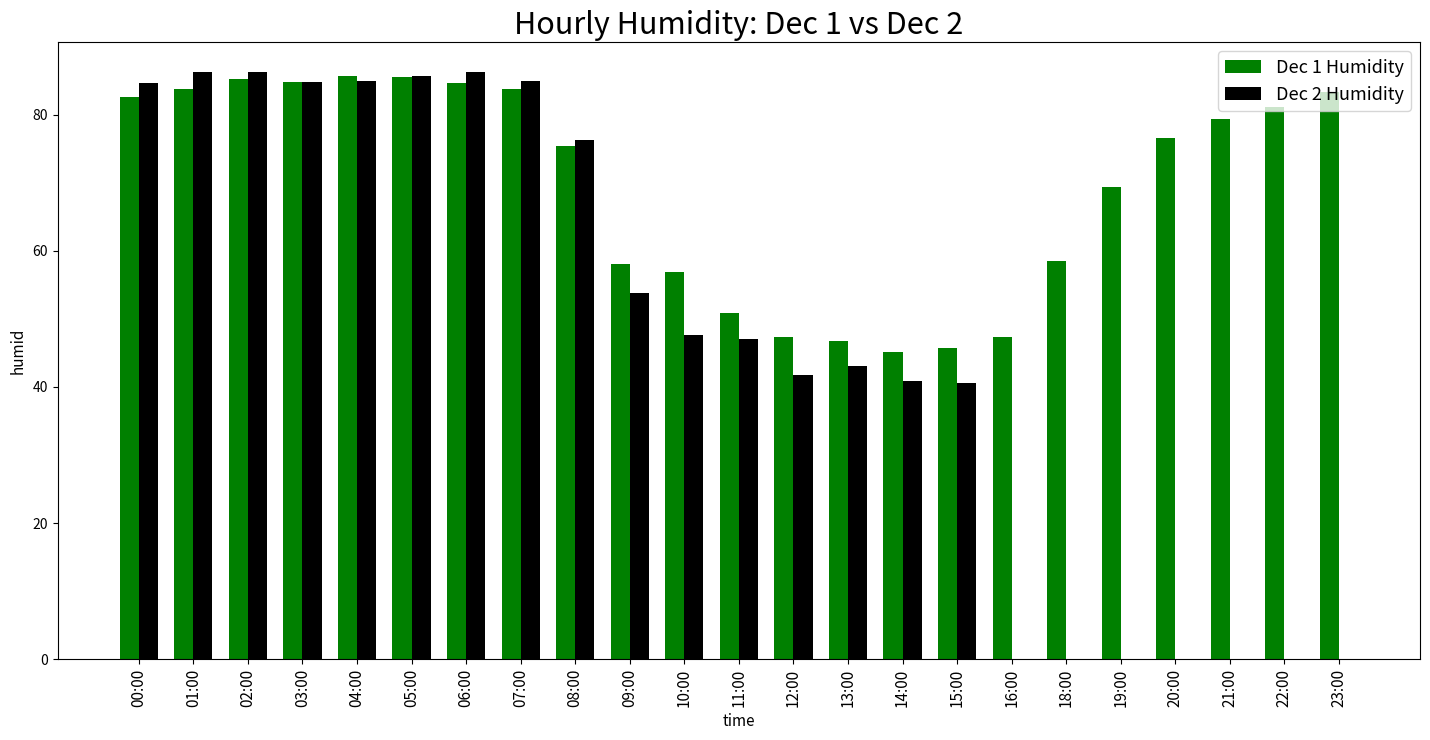

What are all the series names shown in the legend?

Dec 1 Humidity, Dec 2 Humidity